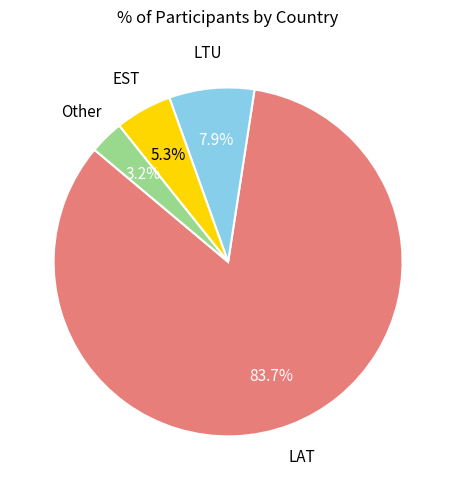

Does any single category account for the majority?

Yes